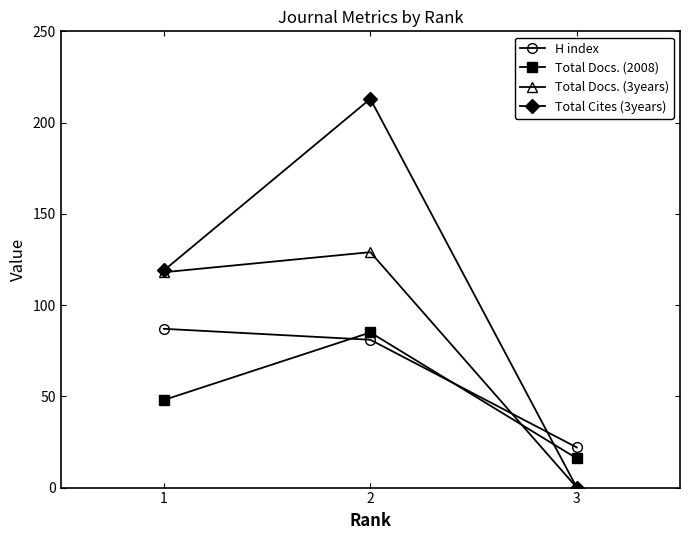

Reading right to left, list all the values displayed in this chart.

H index: 3=22	2=81	1=87
Total Docs. (2008): 3=16	2=85	1=48
Total Docs. (3years): 3=0	2=129	1=118
Total Cites (3years): 3=0	2=213	1=119